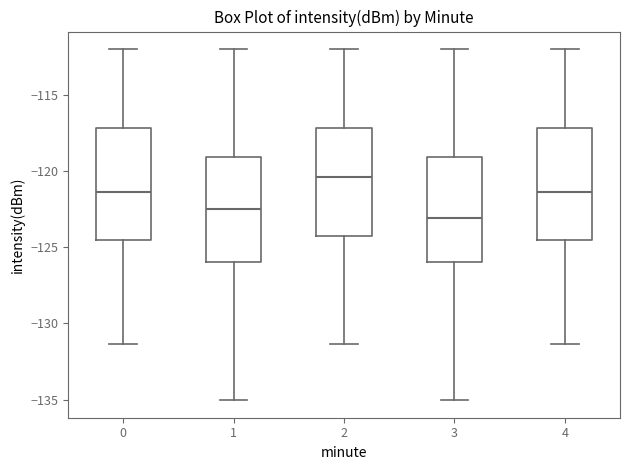

Which box has the highest median line?

2